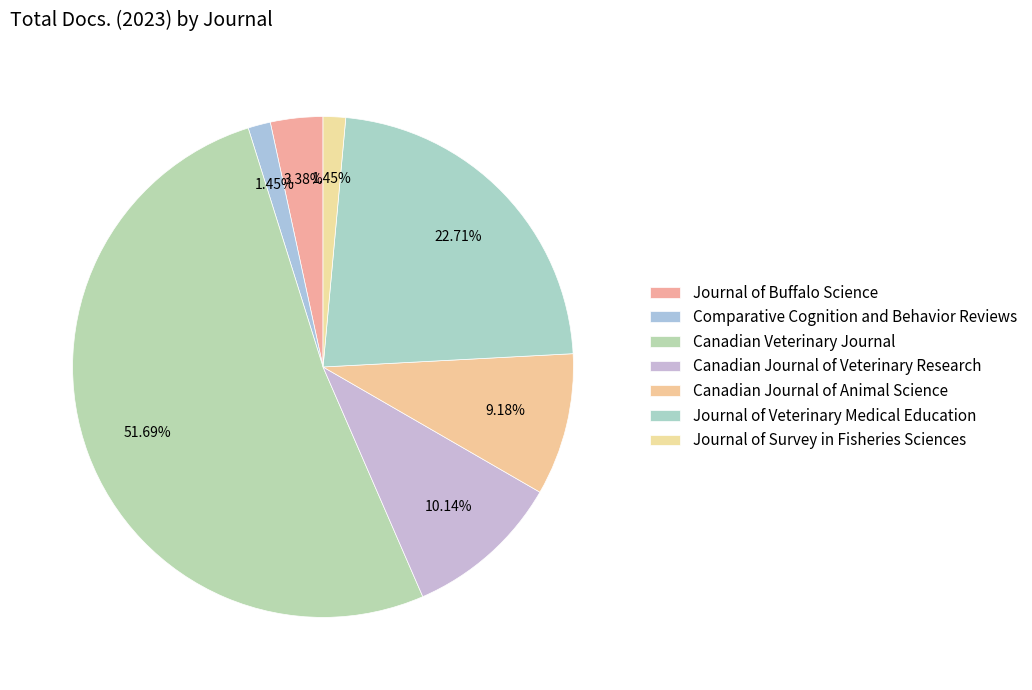

Do Journal of Survey in Fisheries Sciences and Canadian Journal of Veterinary Research together represent more than half of the pie?

No